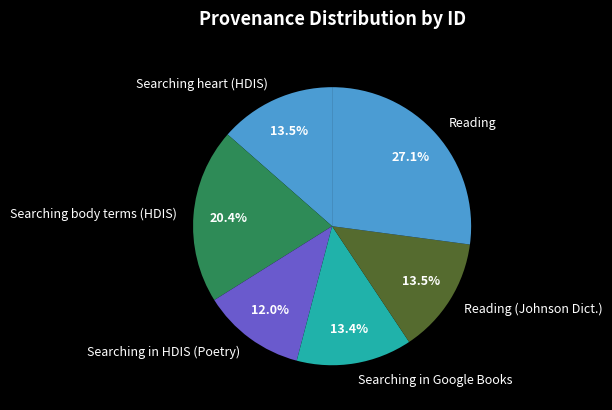

To the nearest percent, what is the average slice percentage?

17%